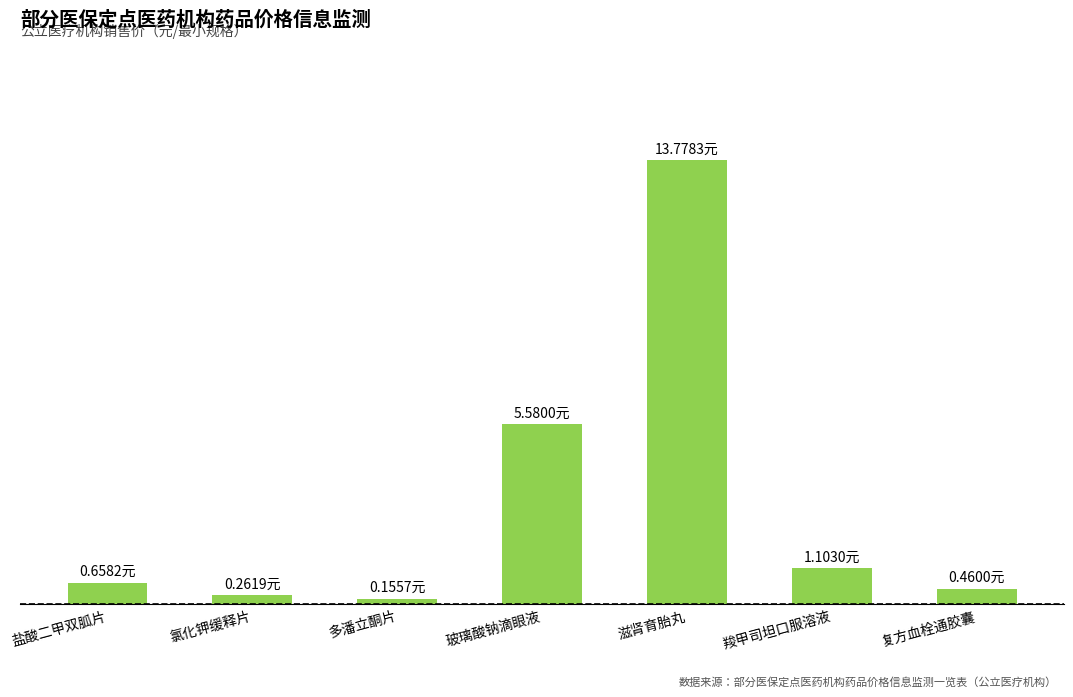

Does the chart contain any negative values?

No